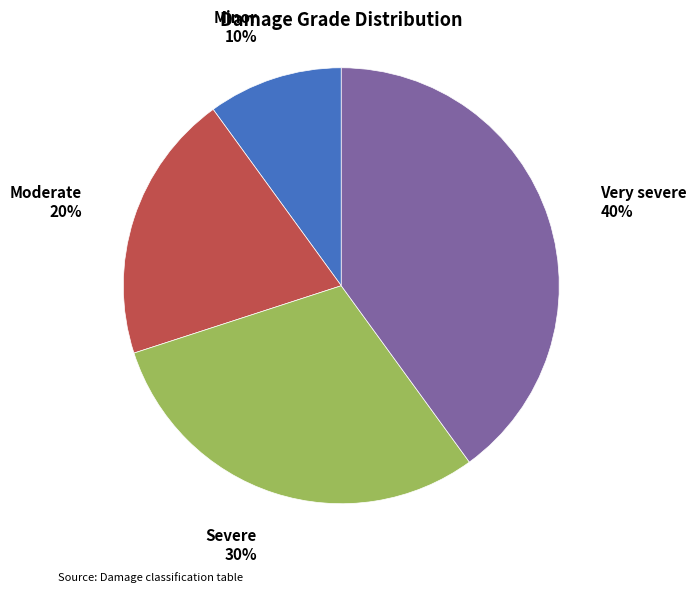

To the nearest percent, what portion does Very severe represent?

40%